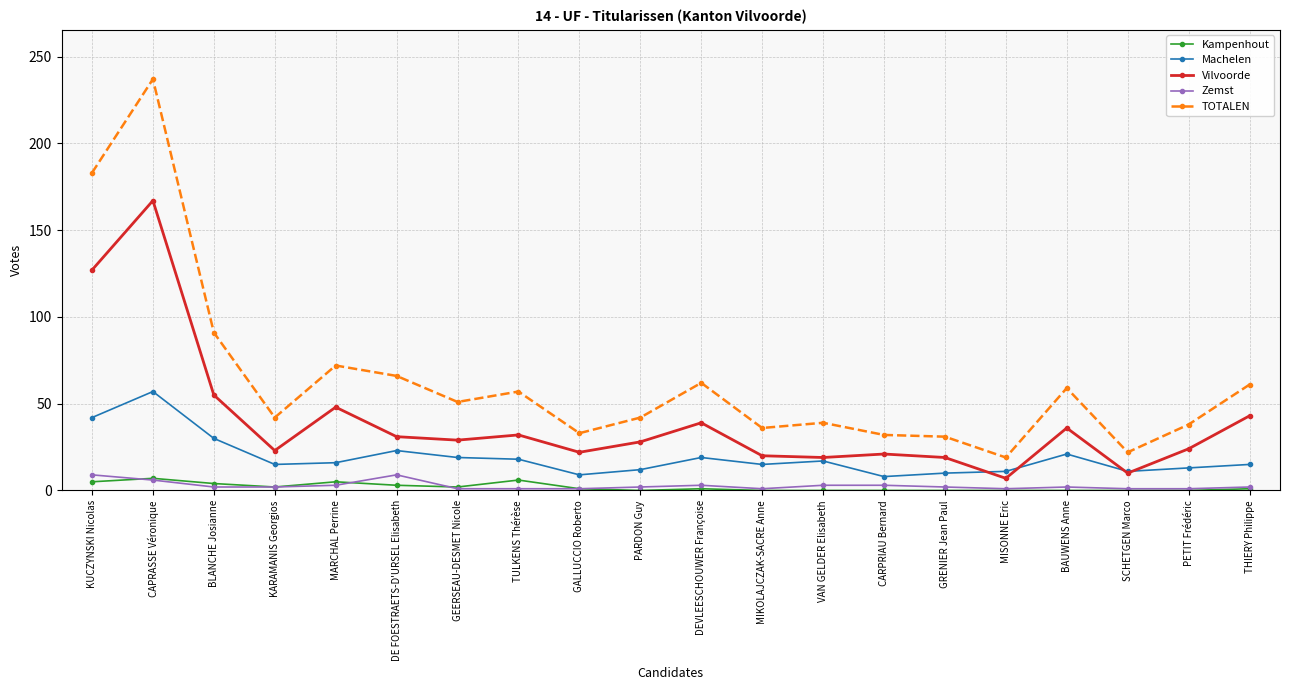

Where is Vilvoorde nearest to the value 87?

BLANCHE Josianne